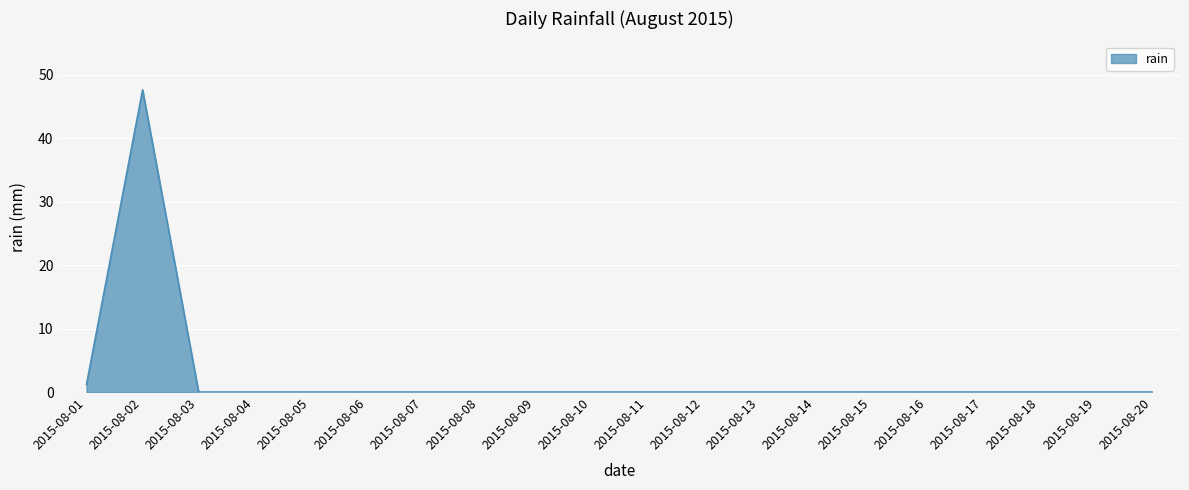

Which category has the highest value across all series?

2015-08-02